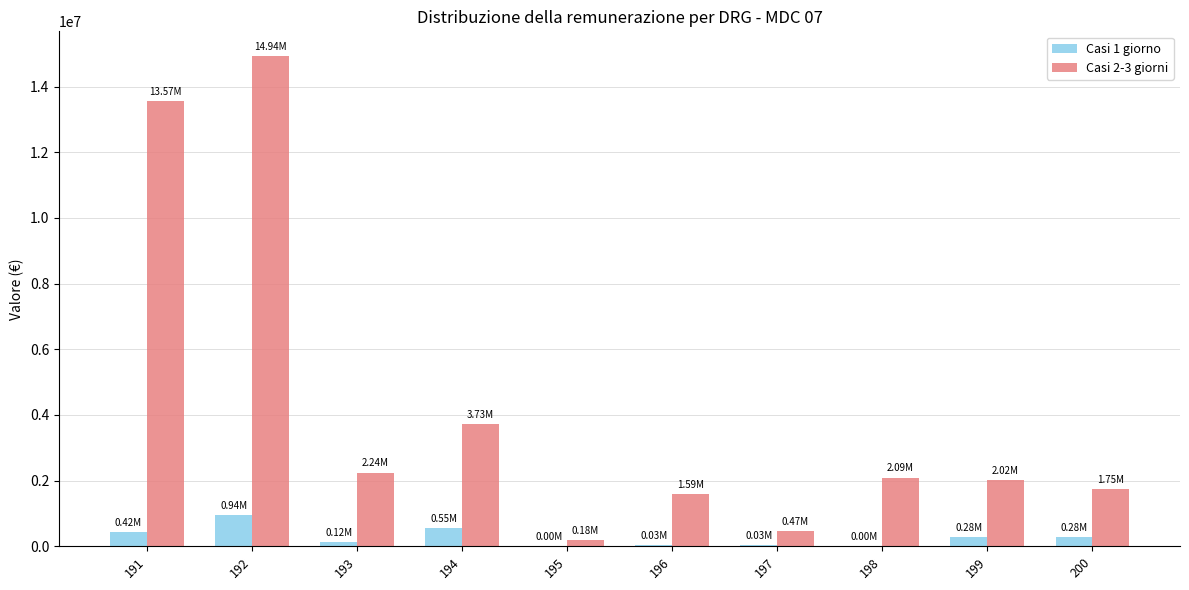

Which series has the largest total across all categories?

Casi 2-3 giorni